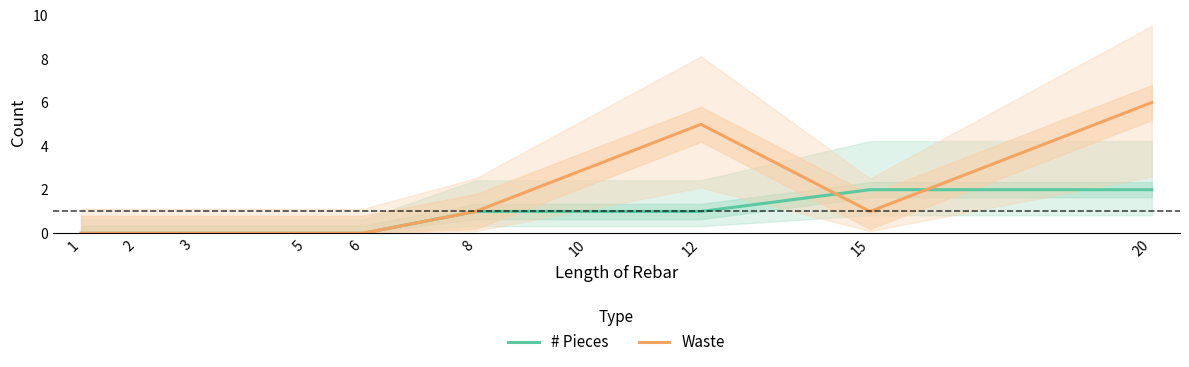

True or false: Waste and # Pieces intersect in this chart.

True